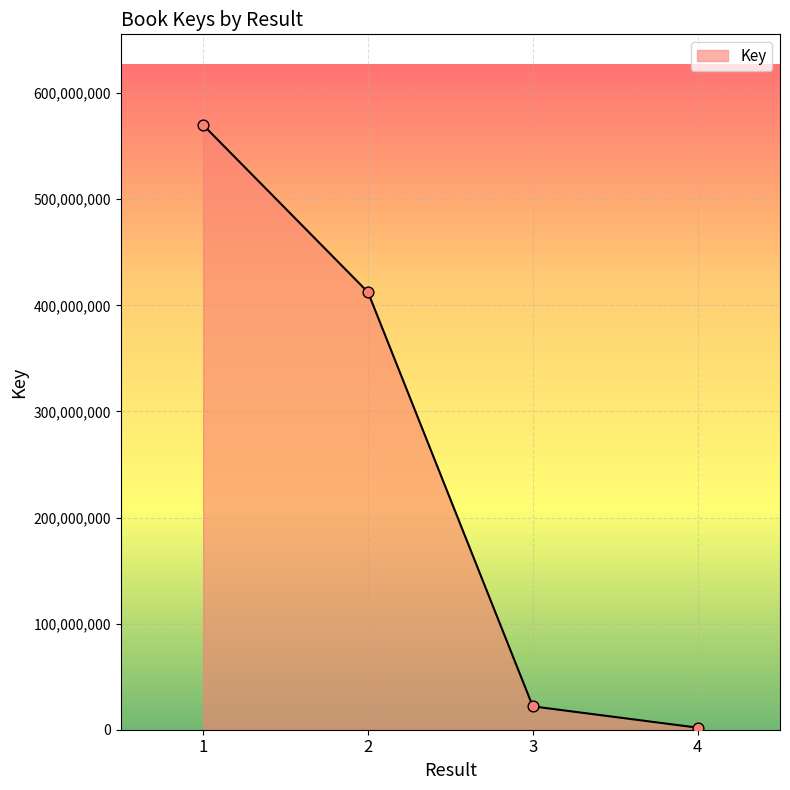

What is the change in value from 2 to 3?

-390383947